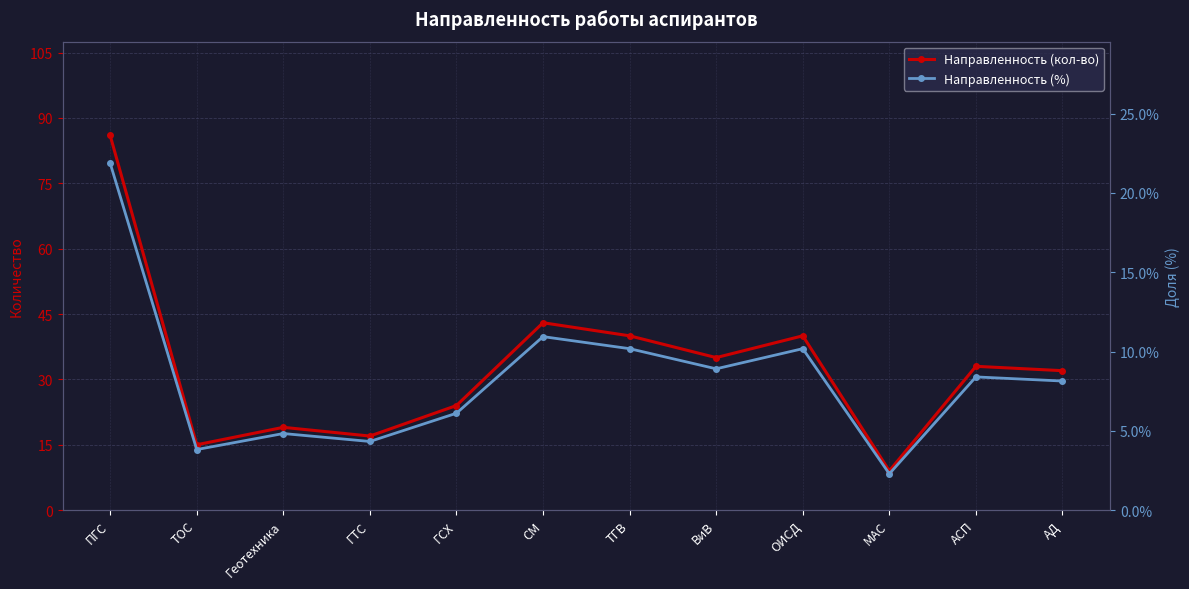

What position from the right is АСП?

2